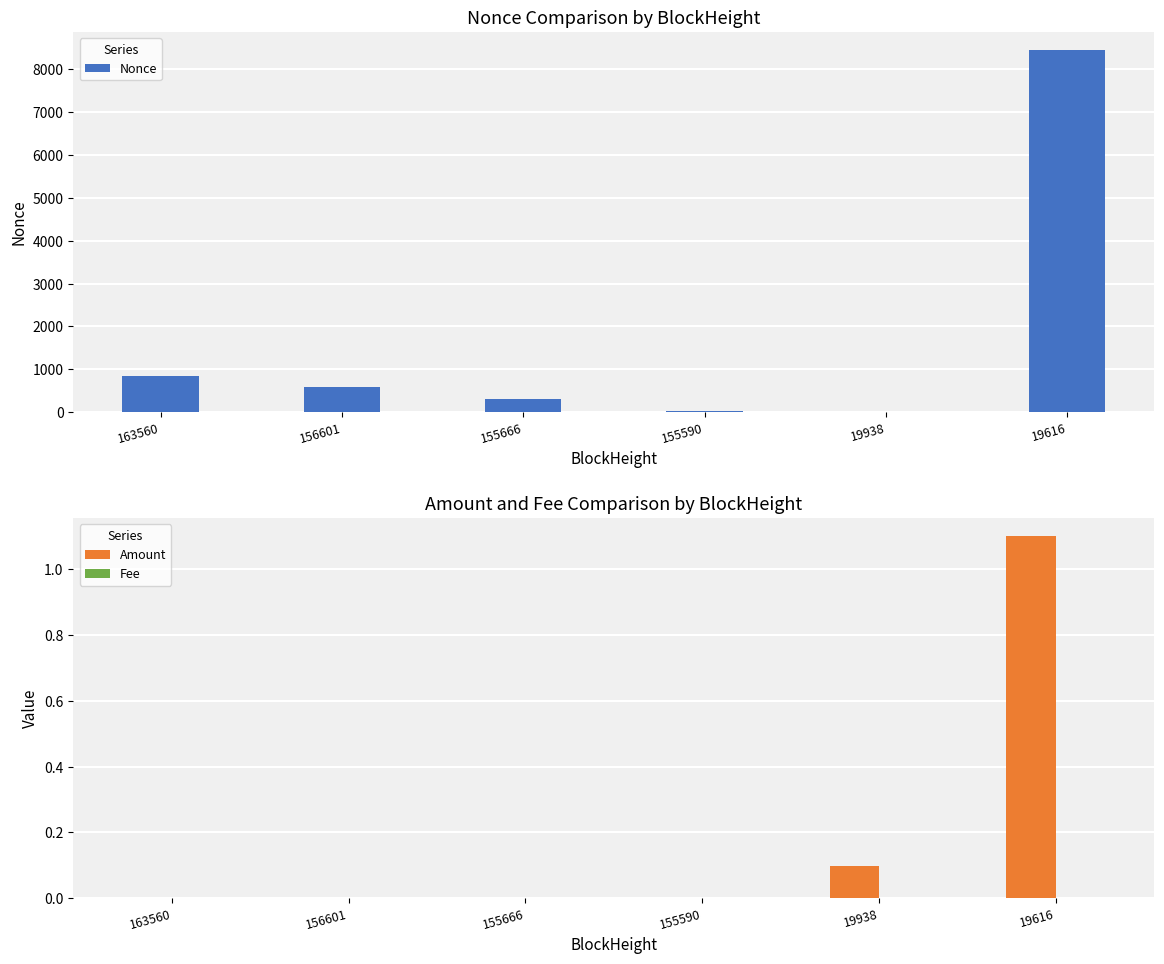

True or false: Amount has a value of 0.1 at 19938.

True